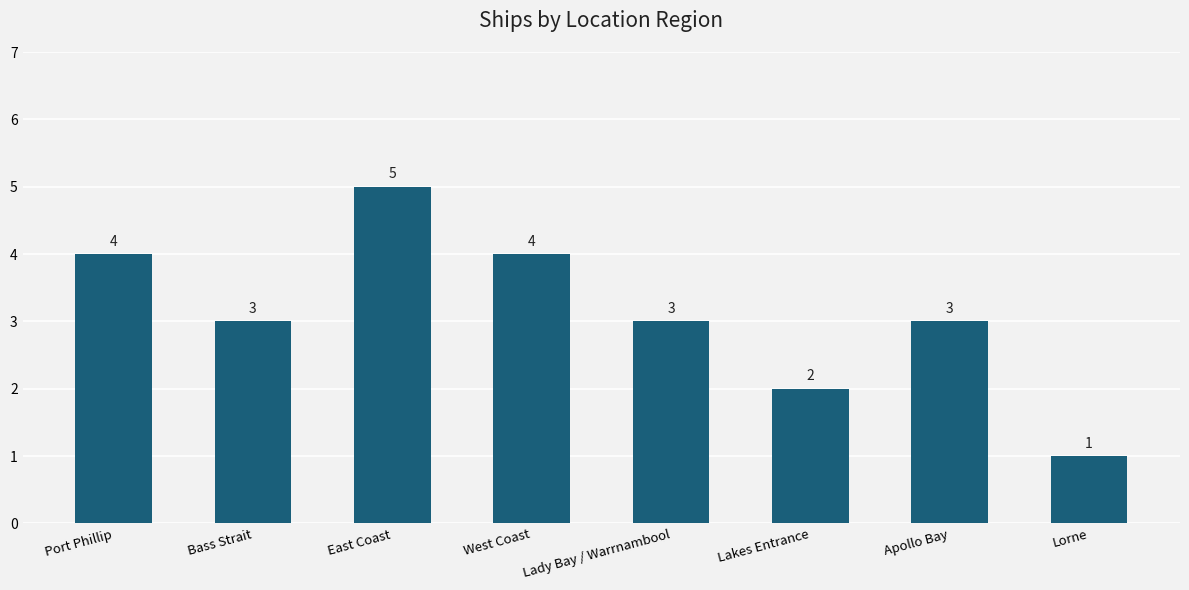

Approximately how many times larger is the value at West Coast compared to Apollo Bay?

1.3